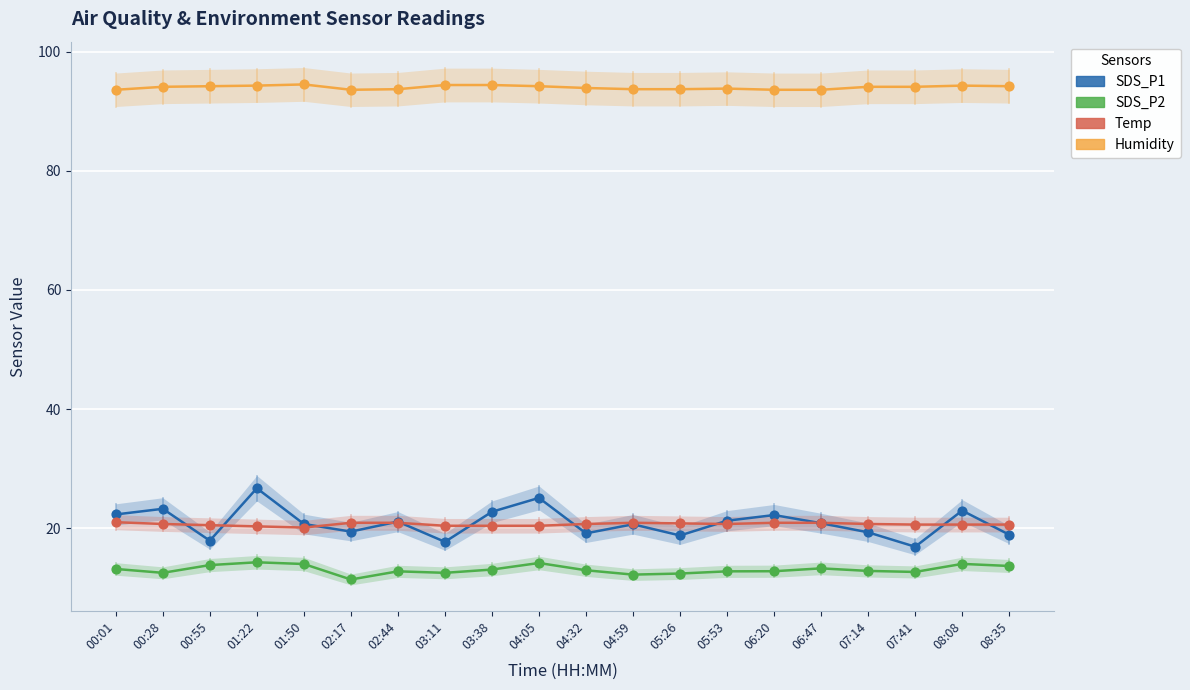

Which series reaches the maximum Y coordinate?

Humidity